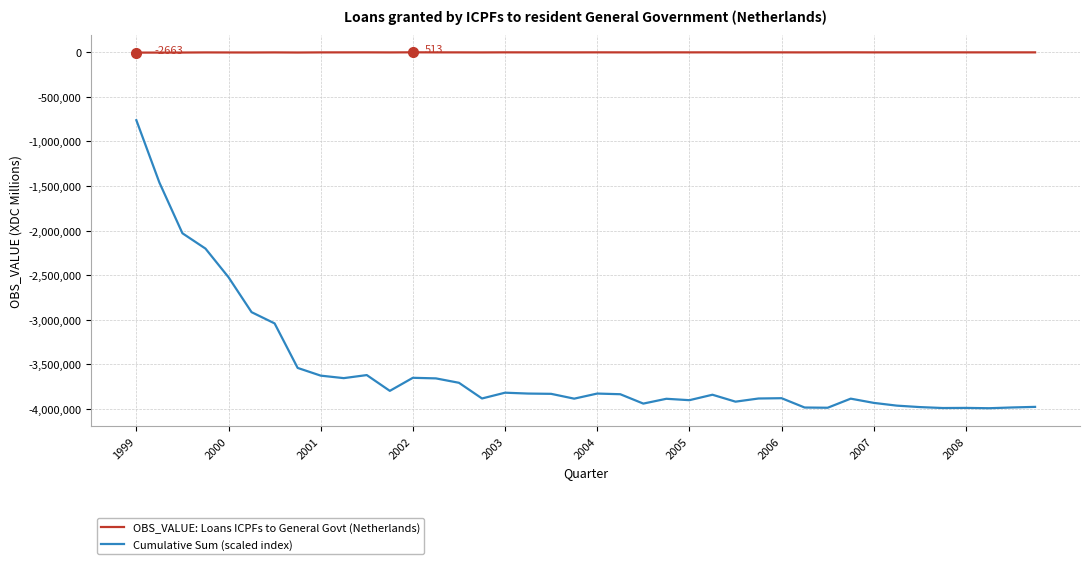

Rank the series by their maximum value, from highest to lowest.

OBS_VALUE: Loans ICPFs to General Govt (Netherlands), Cumulative Sum (scaled index)